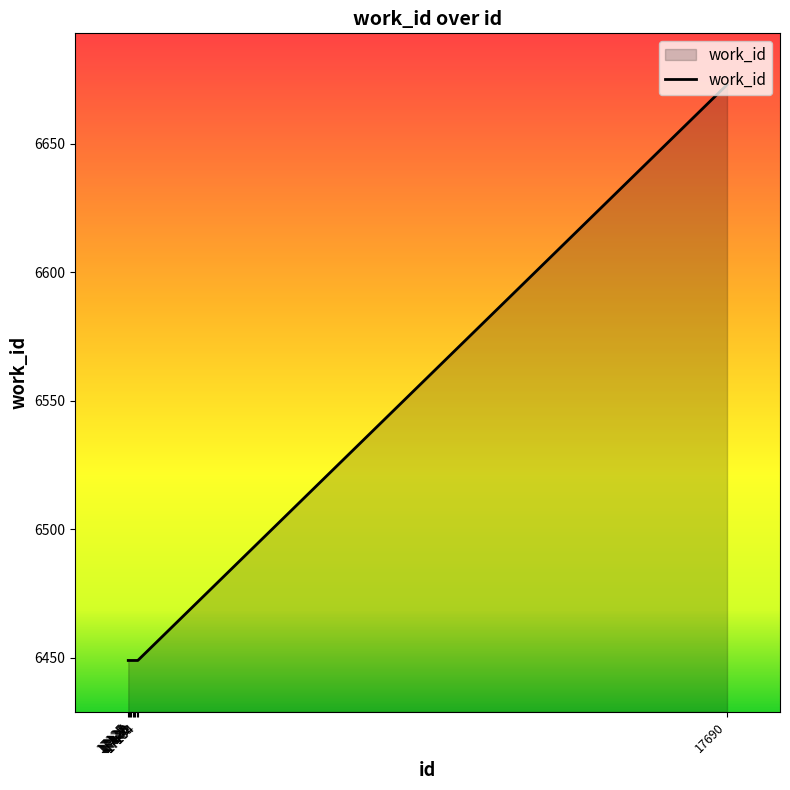

What is the smallest value displayed?

6449